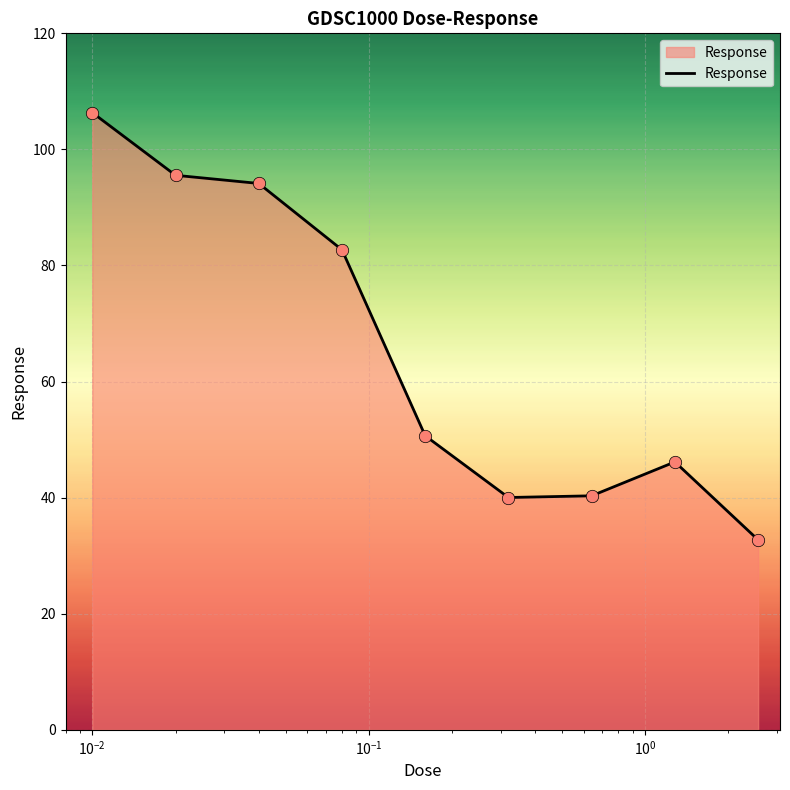

What is the difference between the maximum and minimum values?

73.6